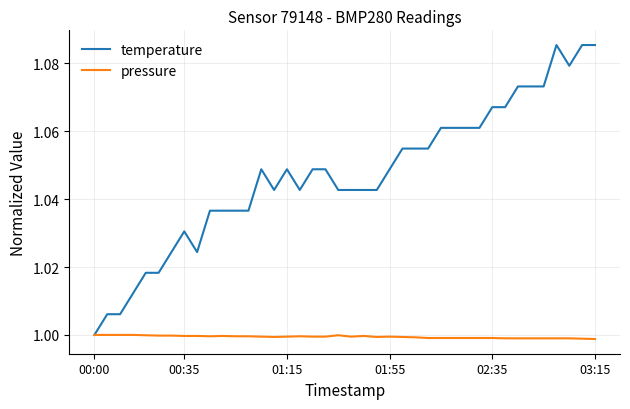

True or false: temperature has more than 1 interior local peaks.

True